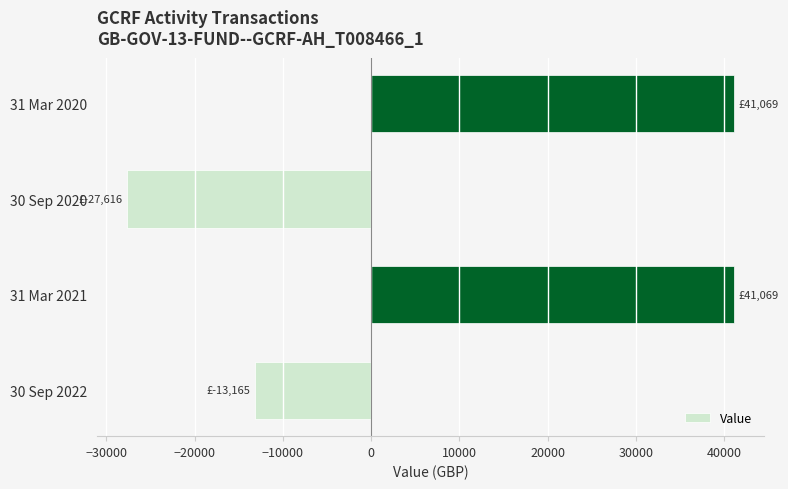

True or false: the data shows 26359.9 at 31 Mar 2021.

False